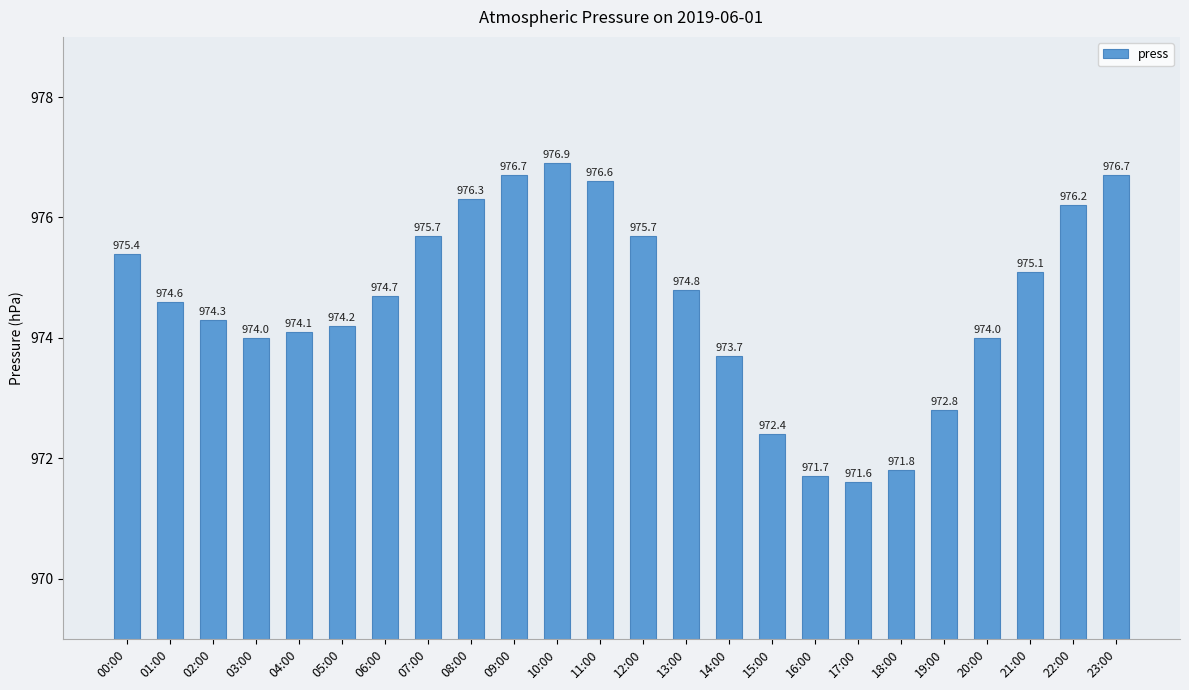

The chart shows a value of 1486.6 at 09:00. True or false?

False